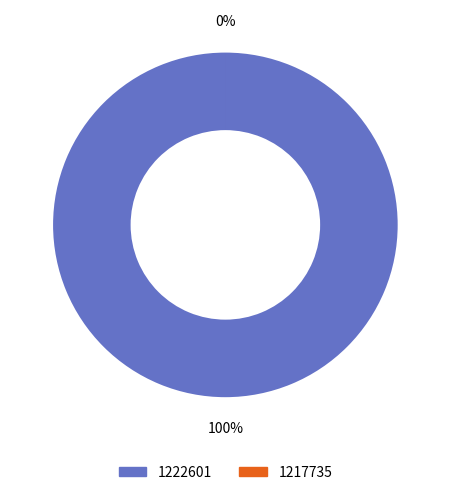

Combined, what portion of the pie is 1222601 and 1217735?

100.0%